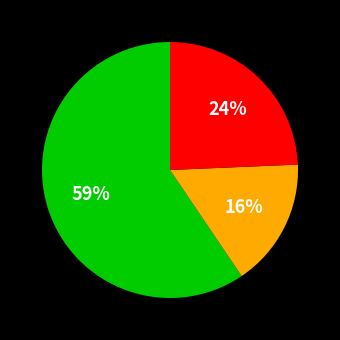

To the nearest percent, what is the average slice percentage?

33%